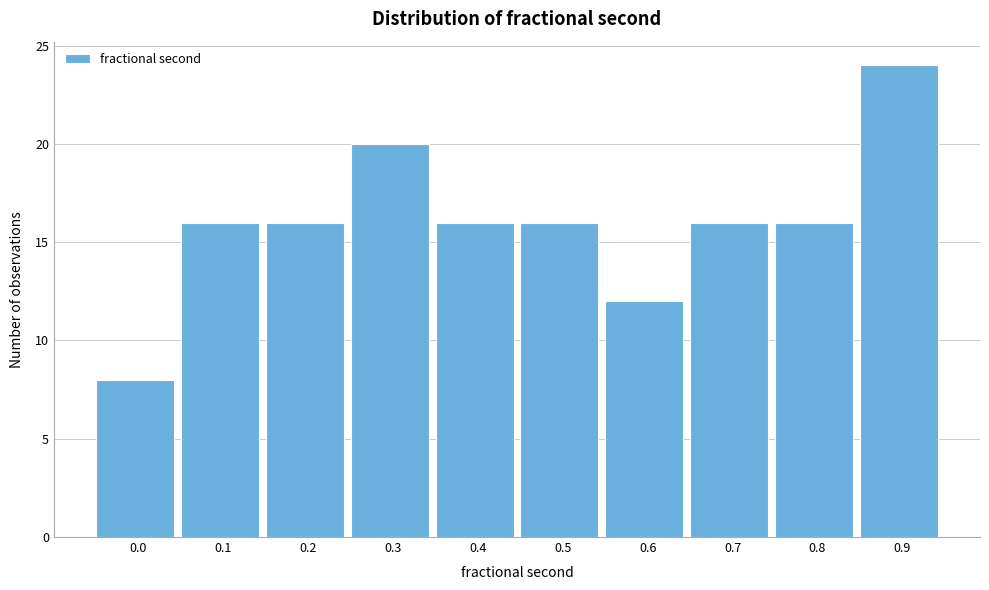

Reading left to right, extract all data points from this chart.

8	16	16	20	16	16	12	16	16	24